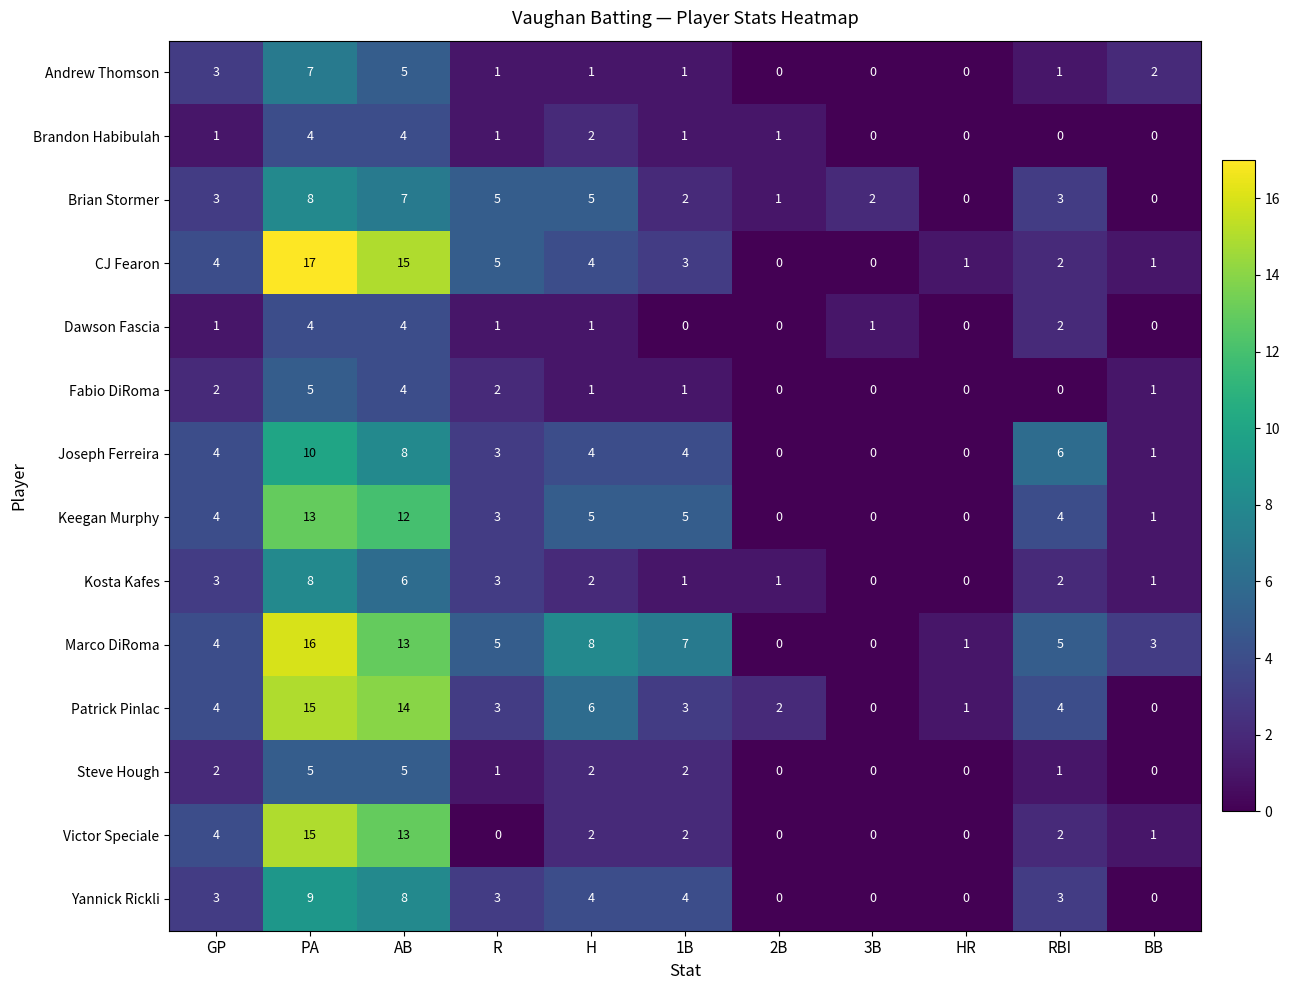

How many values in Yannick Rickli are above zero?

7